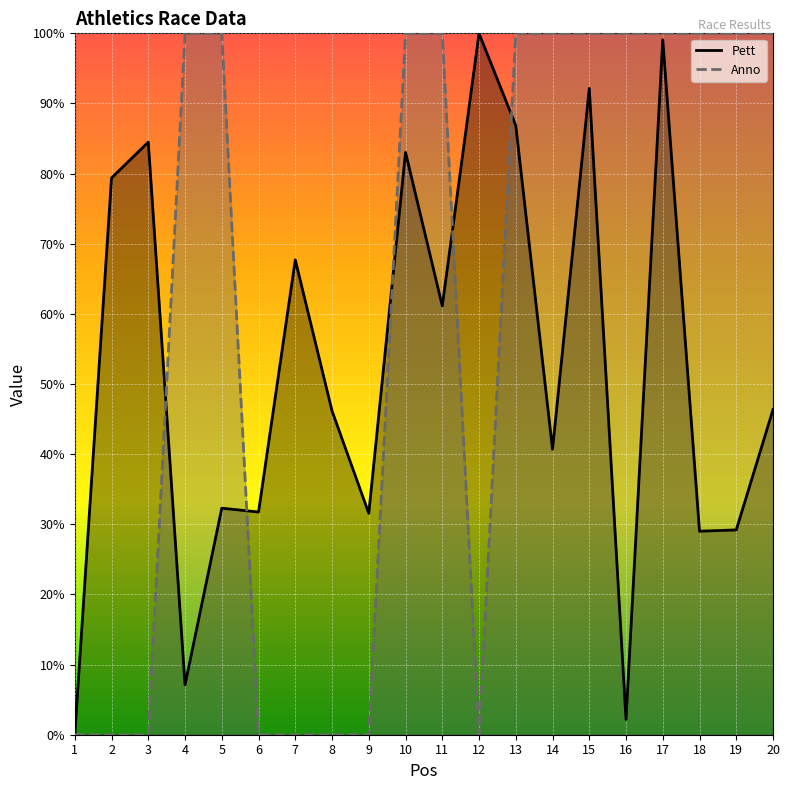

What are all the series names shown in the legend?

Pett, Anno